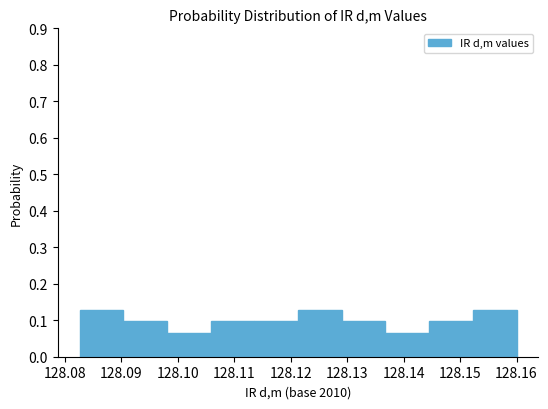

Reading left to right, transcribe this chart: for each bar, give the range it covers on the x-axis and its height. Neither the bar edges nor the heights are printed on the chart, so give them approximately, as read against the axes.

128.083 to 128.090: 0.13
128.090 to 128.098: 0.10
128.098 to 128.106: 0.06
128.106 to 128.114: 0.10
128.114 to 128.121: 0.10
128.121 to 128.129: 0.13
128.129 to 128.137: 0.10
128.137 to 128.145: 0.06
128.145 to 128.152: 0.10
128.152 to 128.160: 0.13